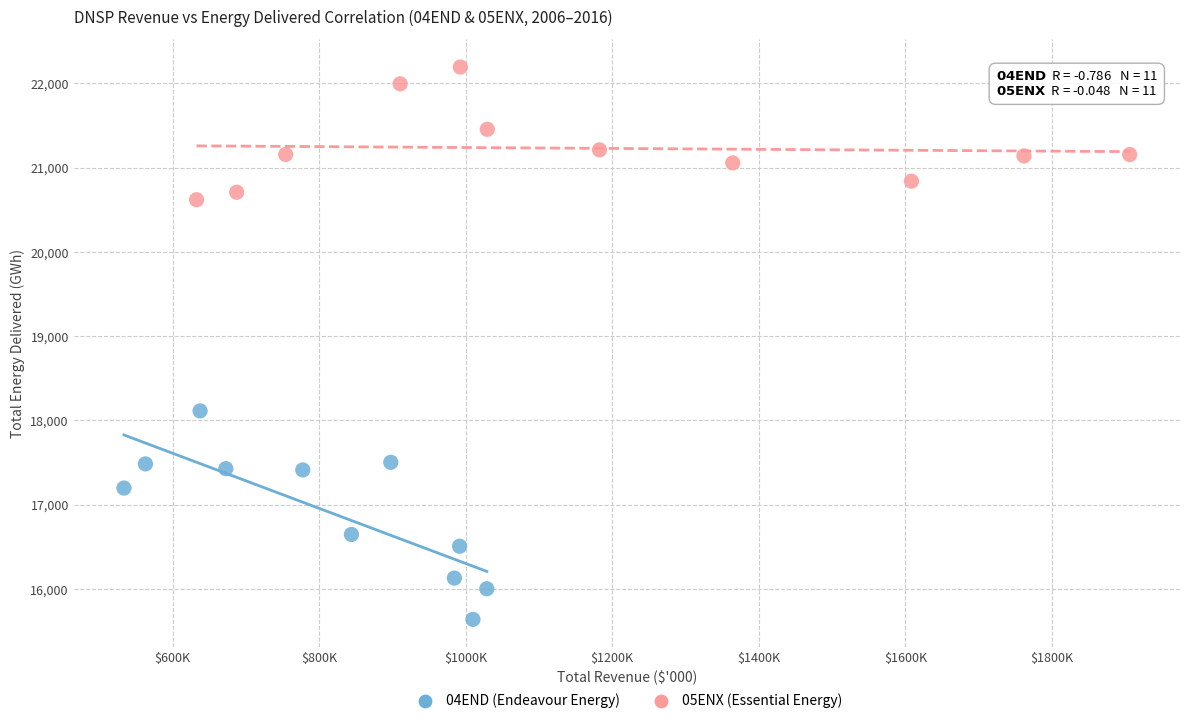

Which series has the largest Y range (max minus min)?

04END (Endeavour Energy)